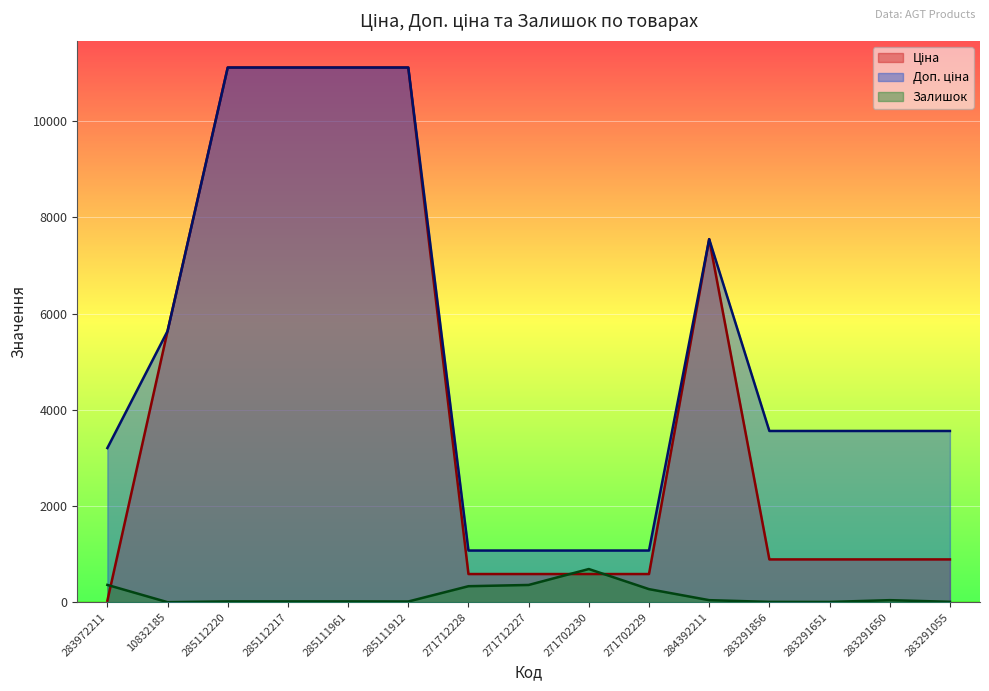

What is the lowest value of the Залишок series?

1.0